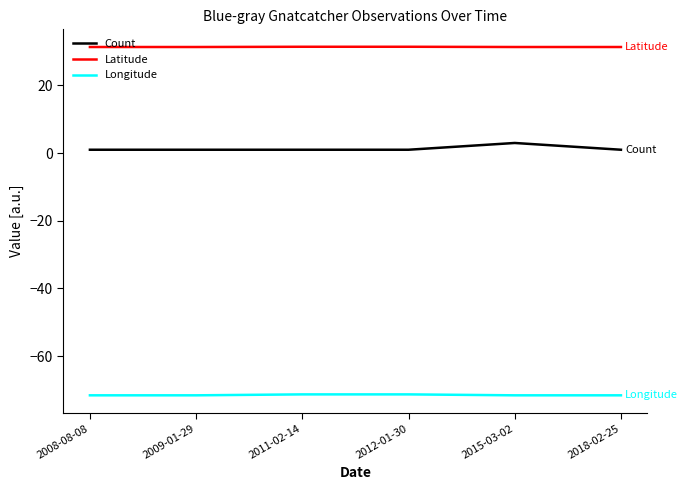

True or false: Count and Longitude cross at least once.

False